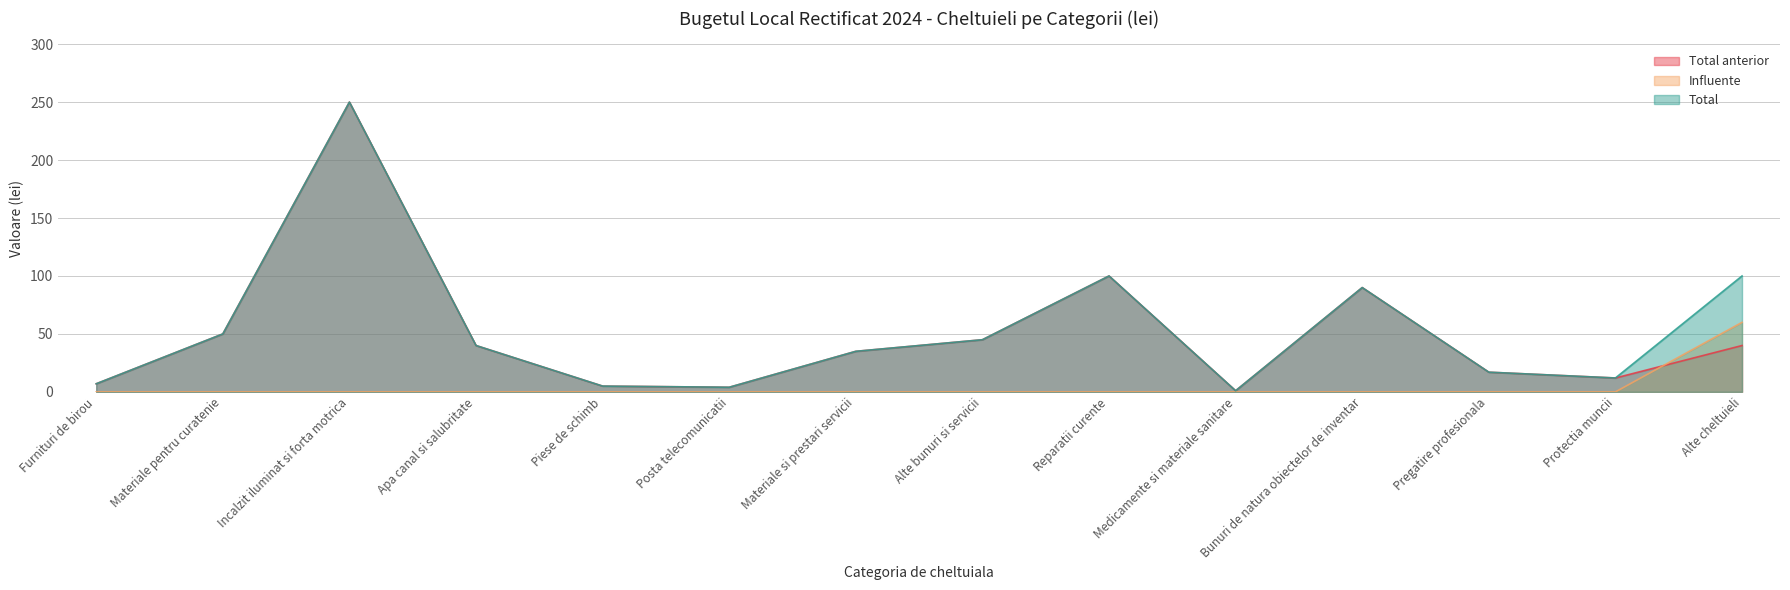

At which category does Total anterior reach its first local peak?

Incalzit iluminat si forta motrica